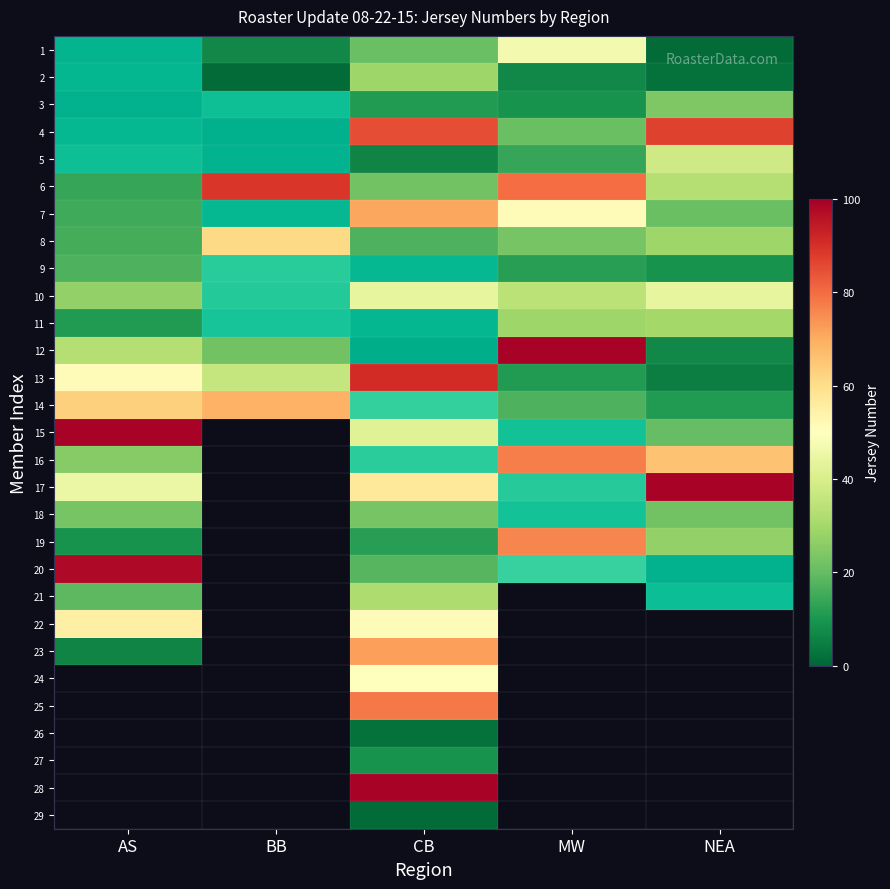

What is the sum of the 8 values at AS and CB?

33.0